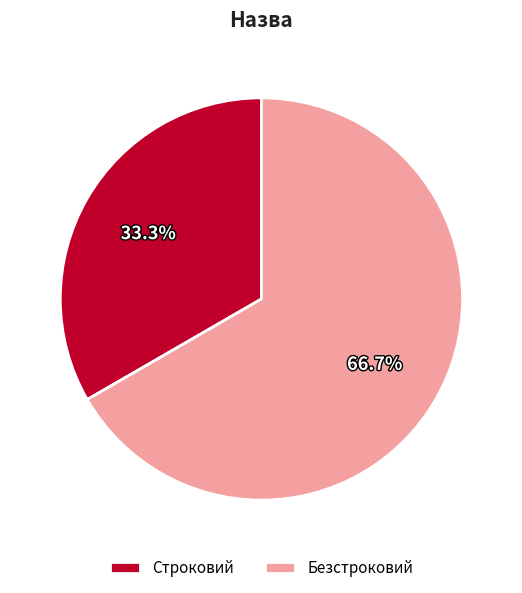

What percentage is NOT represented by Строковий?

66.7%